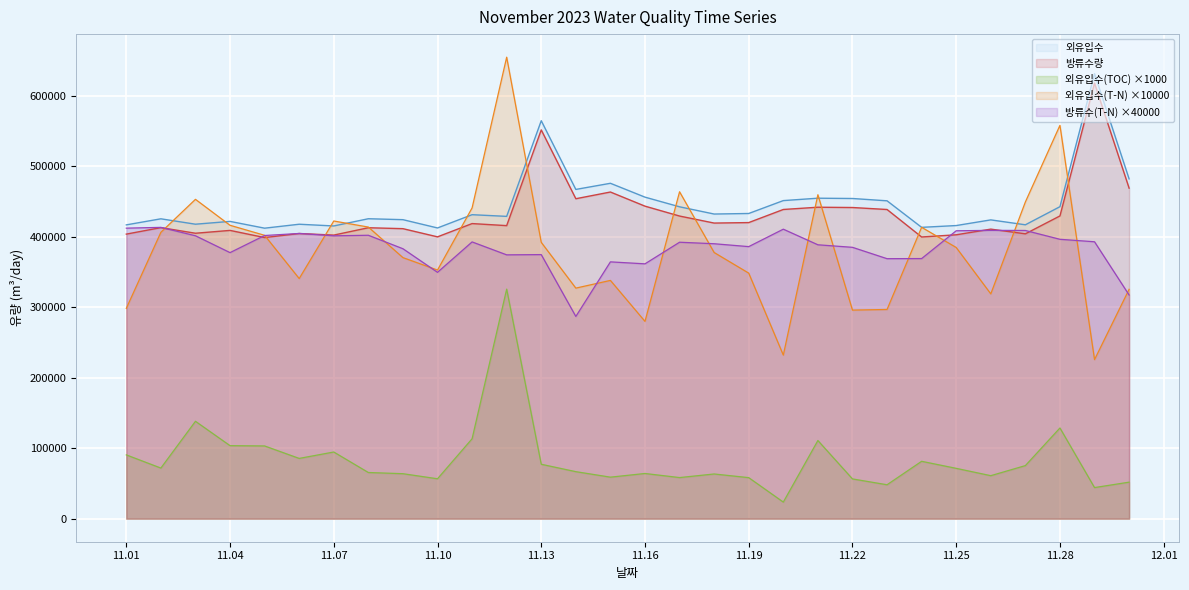

Which series changed the most between 2023-11-02 and 2023-11-08?

방류수(T-N)